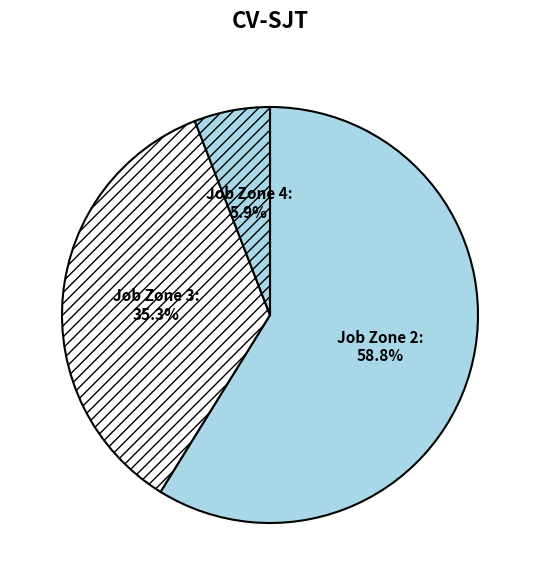

To the nearest percent, what is the average slice percentage?

33%